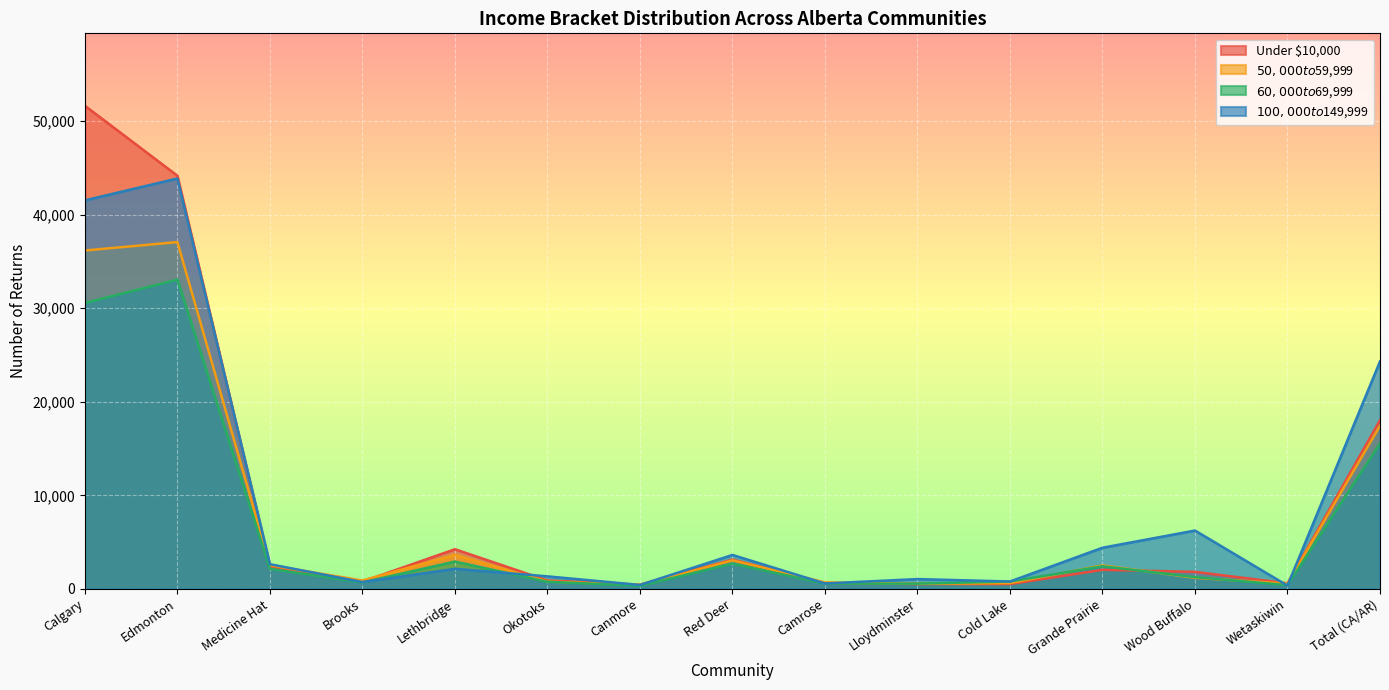

How many times do $100,000 to $149,999 and $60,000 to $69,999 cross each other?

4